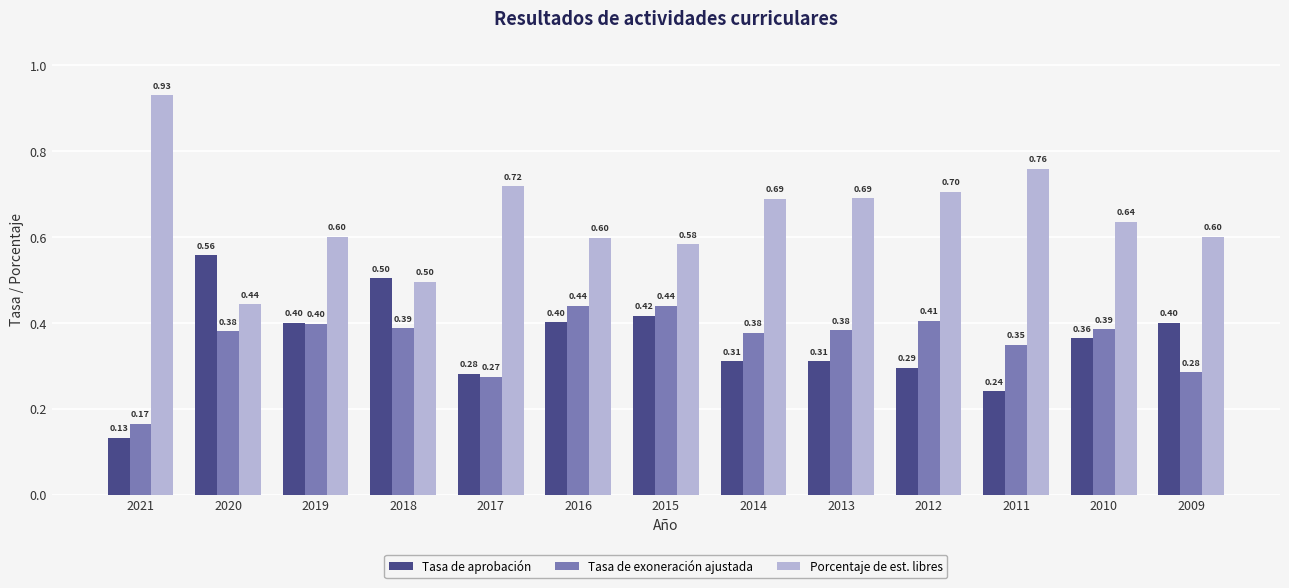

What is the lowest value of the Porcentaje de est. libres series?

0.4